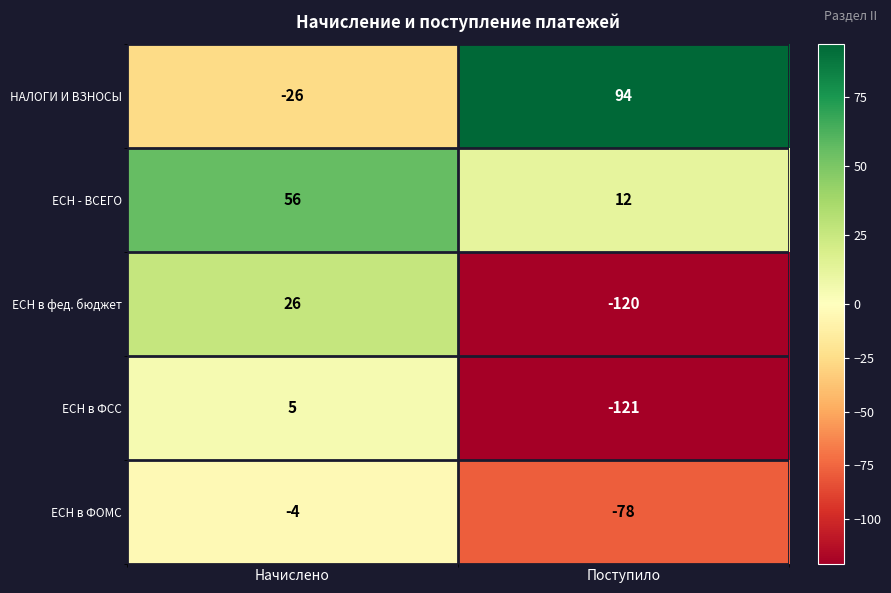

At which category does the chart reach its minimum across all series?

Поступило